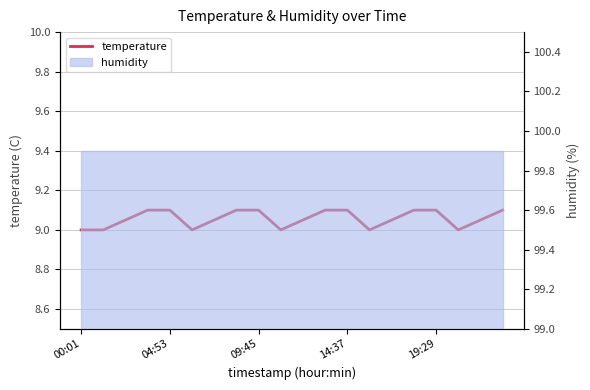

How many values are between 9 and 10?

20